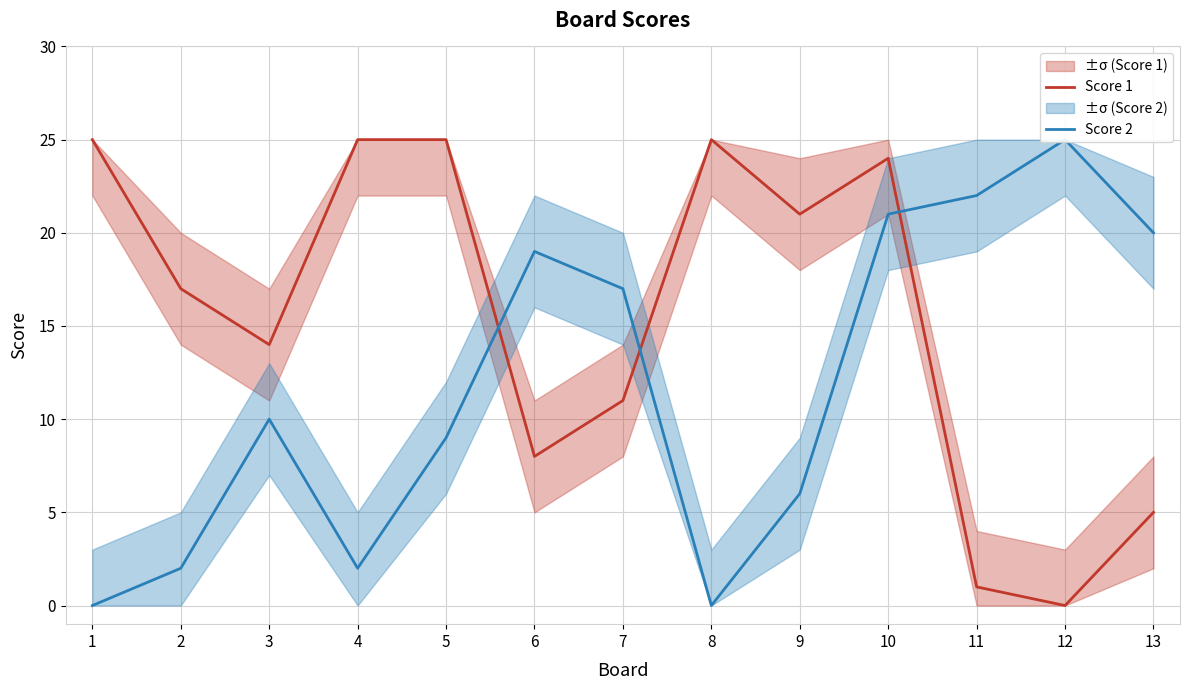

True or false: Score 2 and Score 1 intersect in this chart.

True